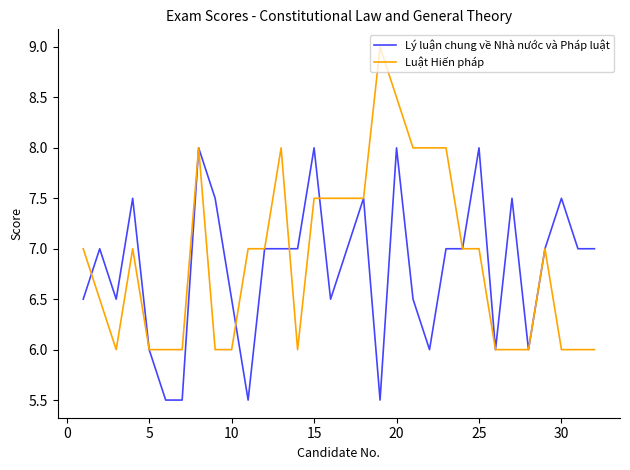

What is the minimum value for Lý luận chung về Nhà nước và Pháp luật?

5.5